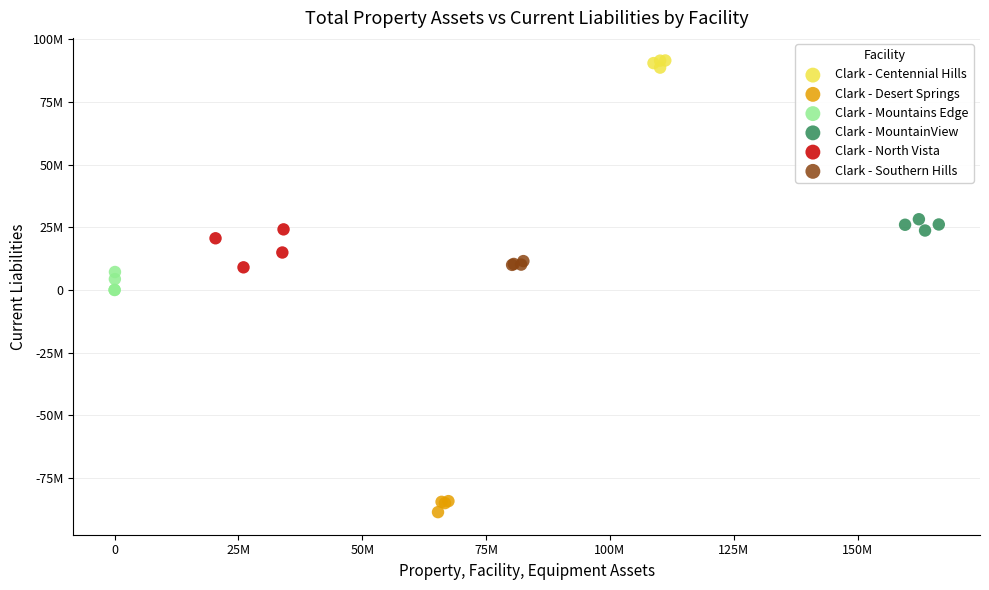

What are all the series names shown in the legend?

Clark - Centennial Hills, Clark - Desert Springs, Clark - Mountains Edge, Clark - MountainView, Clark - North Vista, Clark - Southern Hills